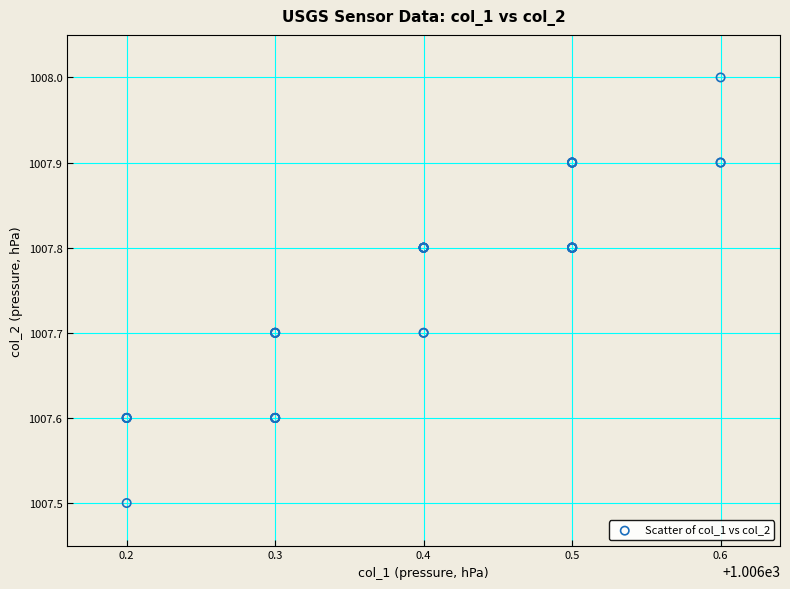

What Y value in the scatter plot is closest to 1007?

1007.5